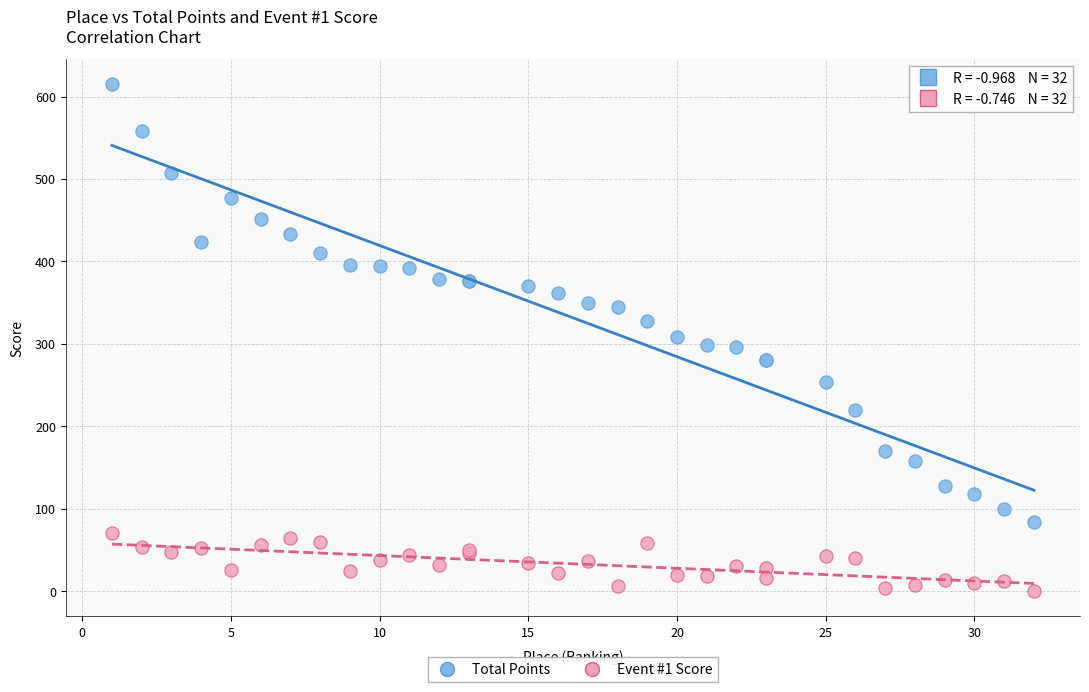

Which series has the largest Y range (max minus min)?

Total Points